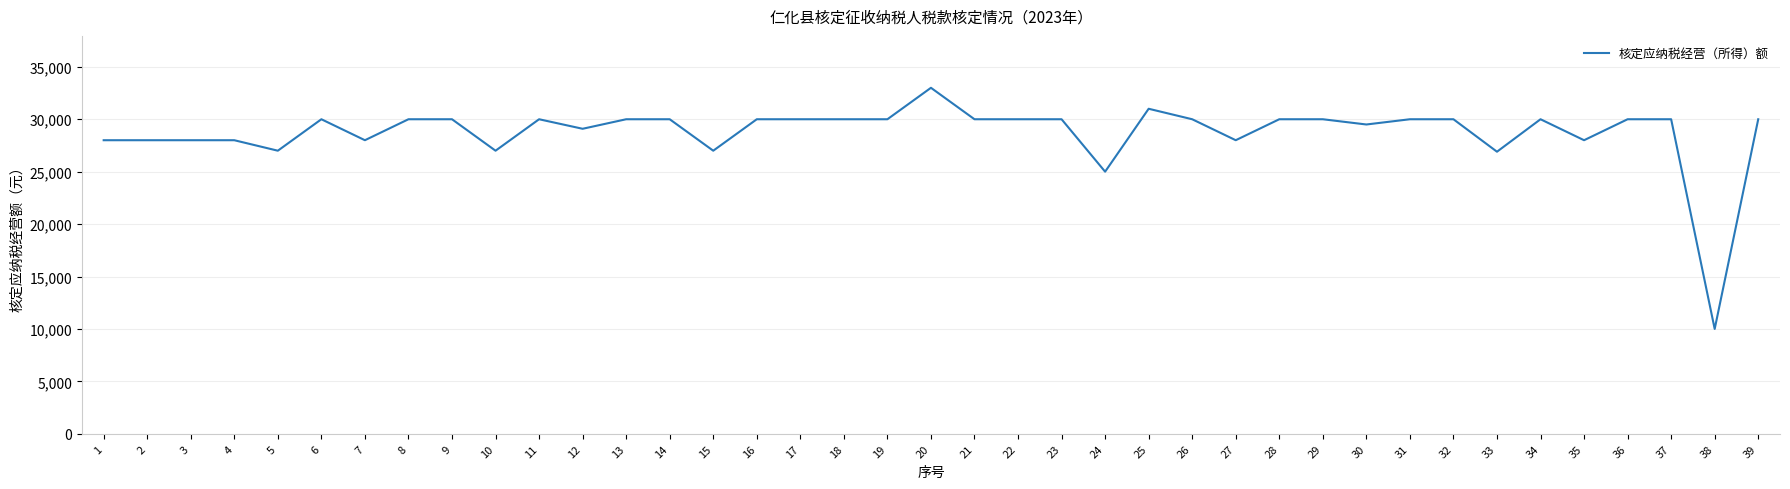

Where is the data nearest to the value 21500?

24